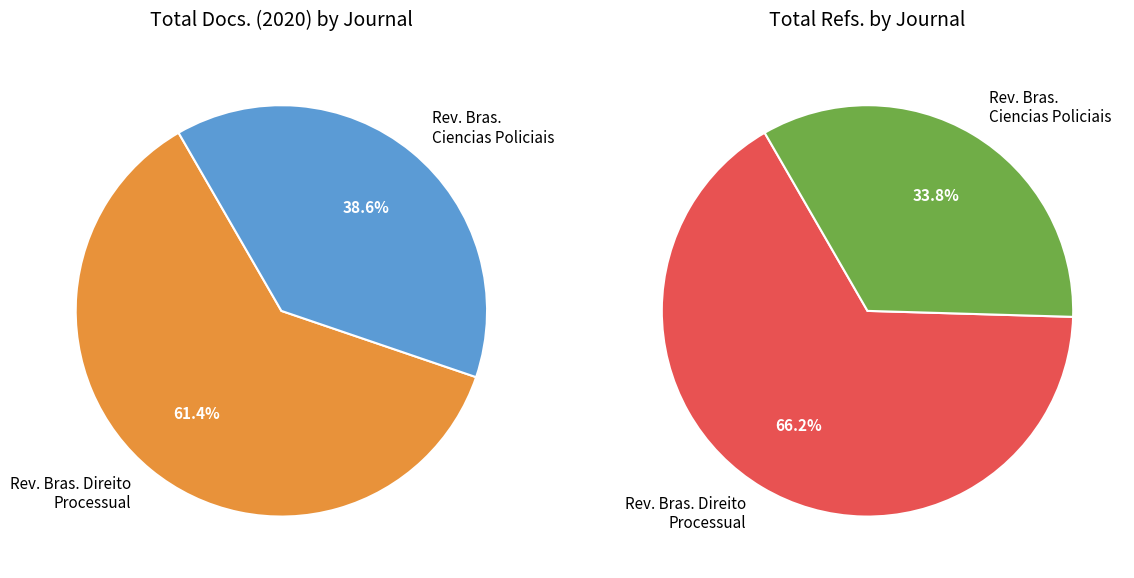

Is there any slice that represents more than half of the pie?

Yes